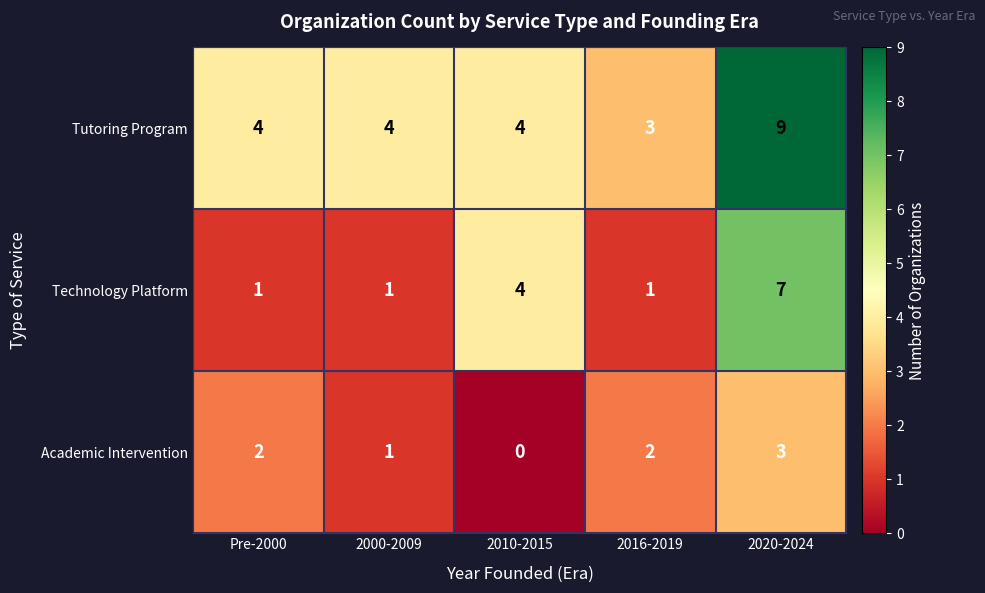

What is the sum of all Academic Intervention values?

8